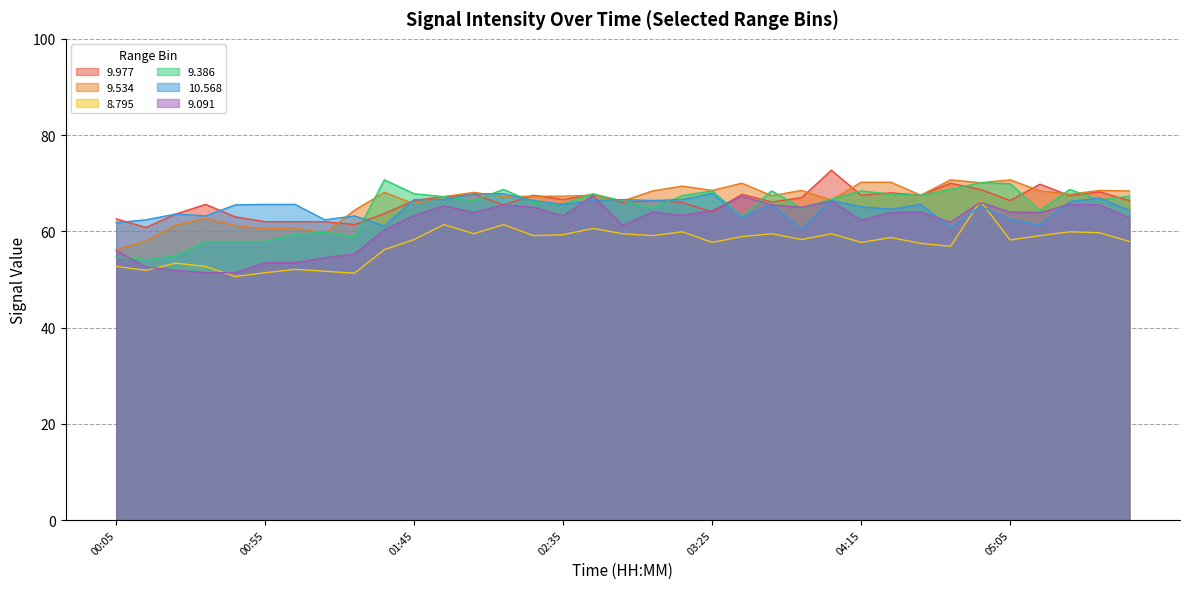

Which label corresponds to the largest value in the chart?

04:05